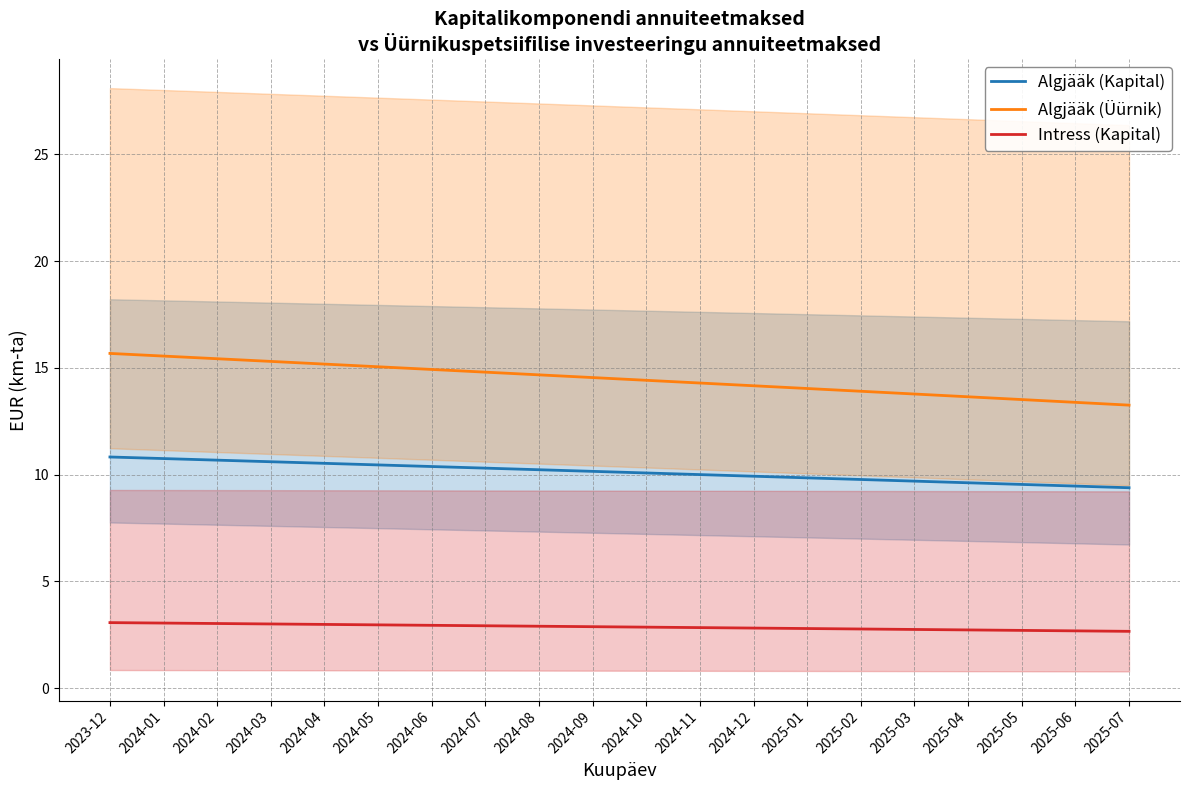

True or false: Algjääk (Üürnik) has more than 1 interior local peaks.

False